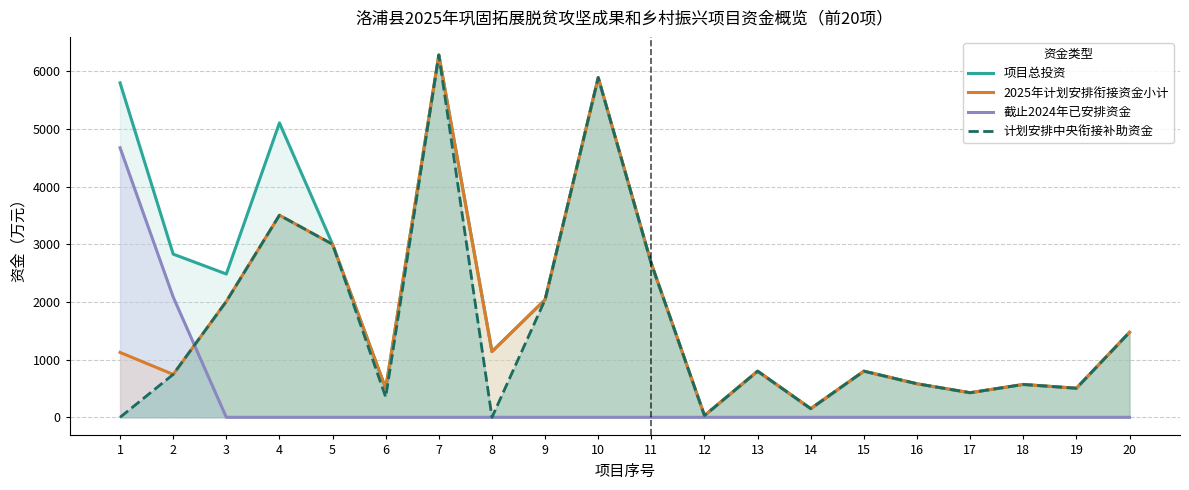

Which category has the lowest value in the 计划安排中央衔接补助资金 series?

1